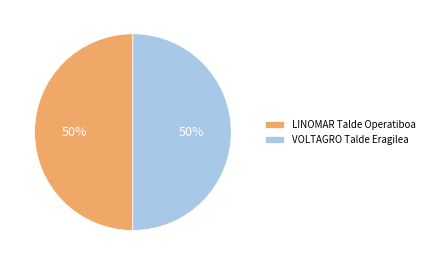

What is the ratio of the value at LINOMAR Talde Operatiboa to the value at VOLTAGRO Talde Eragilea?

1.0